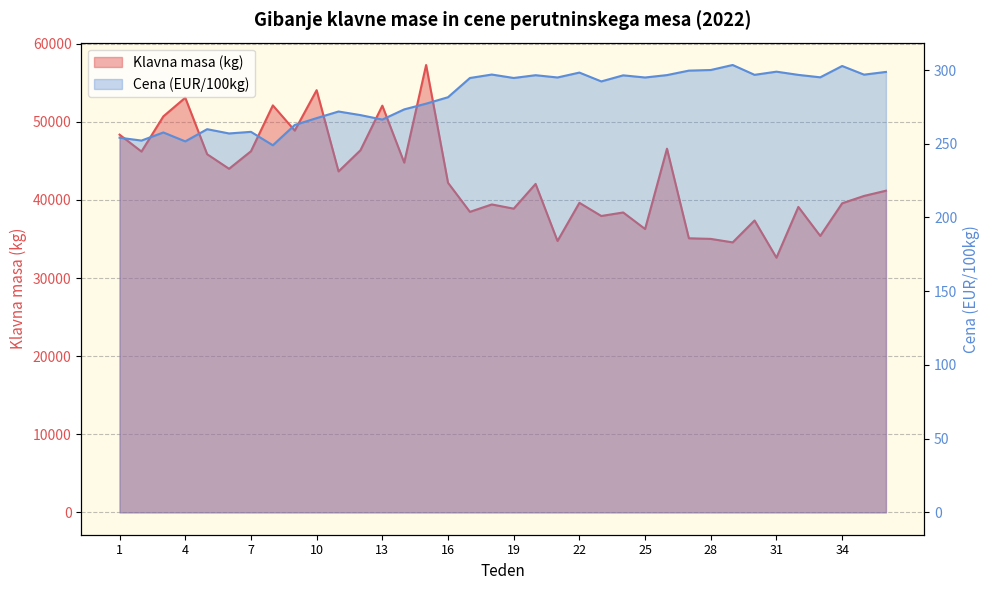

Rank the series by their average value, from highest to lowest.

Klavna masa (kg), Cena (EUR/100kg)